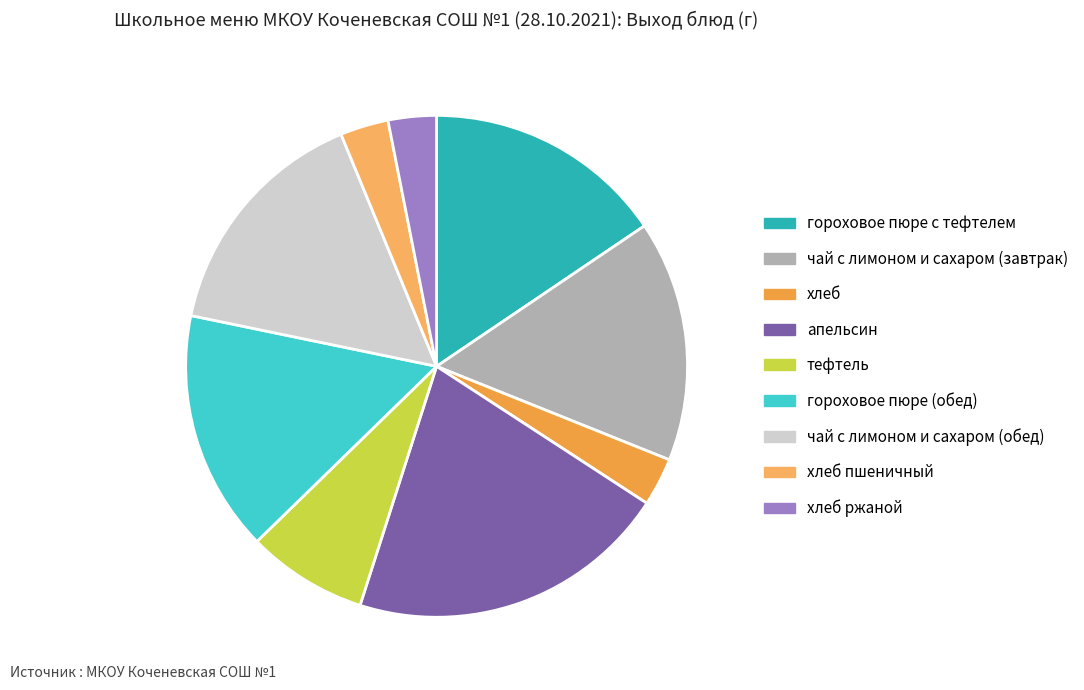

What percentage do гороховое пюре с тефтелем and апельсин together represent?

36.3%